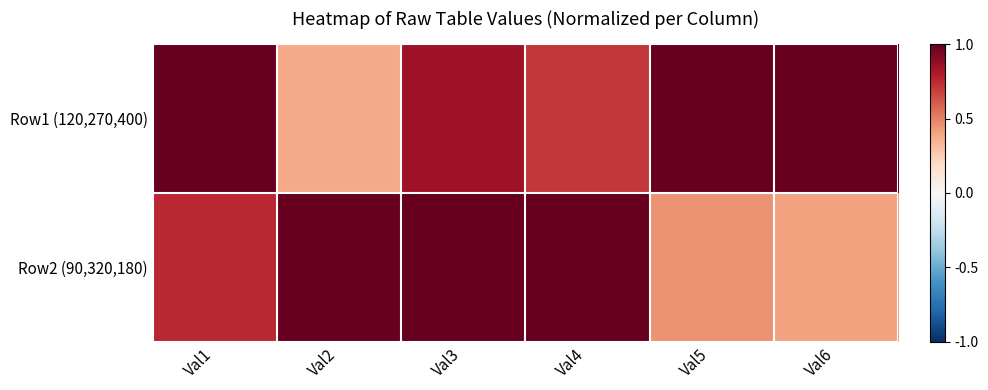

Reading right to left, what are all the values shown in this chart?

Row1 (120,270,400): Val6=1.0	Val5=1.0	Val4=0.7	Val3=0.8	Val2=0.4	Val1=1.0
Row2 (90,320,180): Val6=0.4	Val5=0.5	Val4=1.0	Val3=1.0	Val2=1.0	Val1=0.8